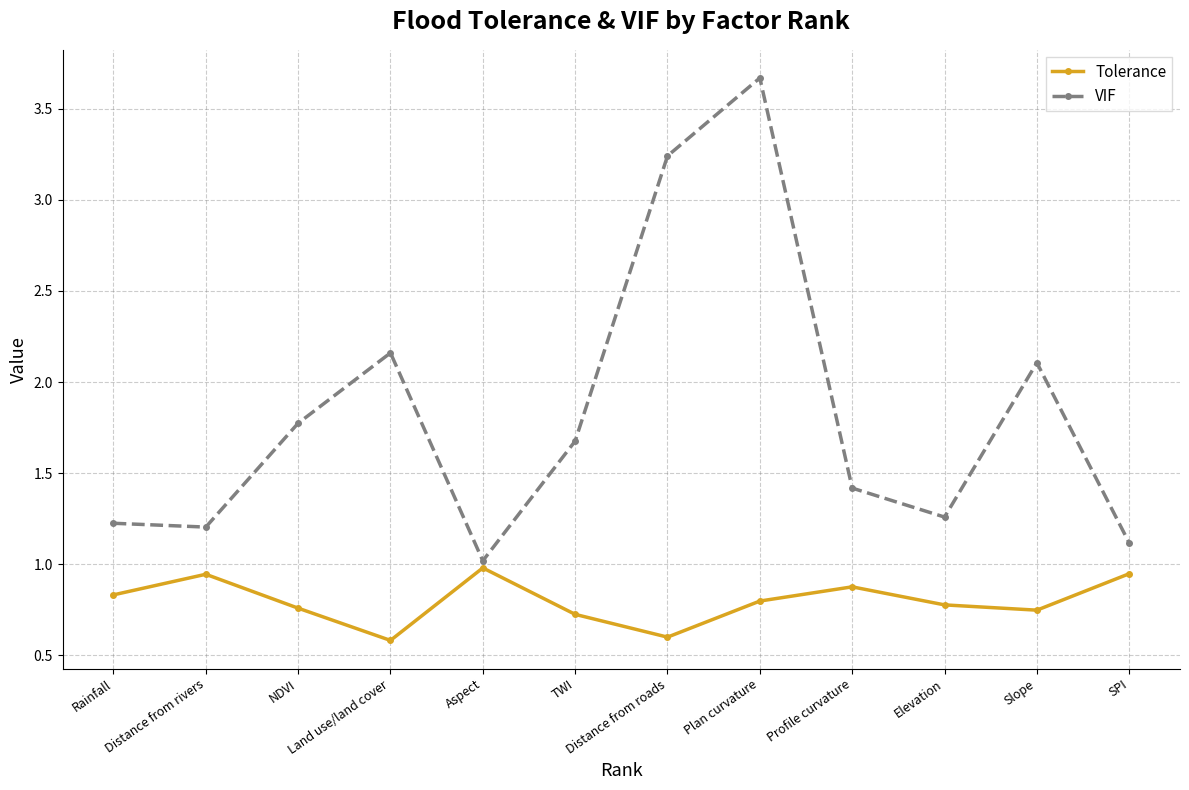

At which category is the sum across all series the highest?

Plan curvature